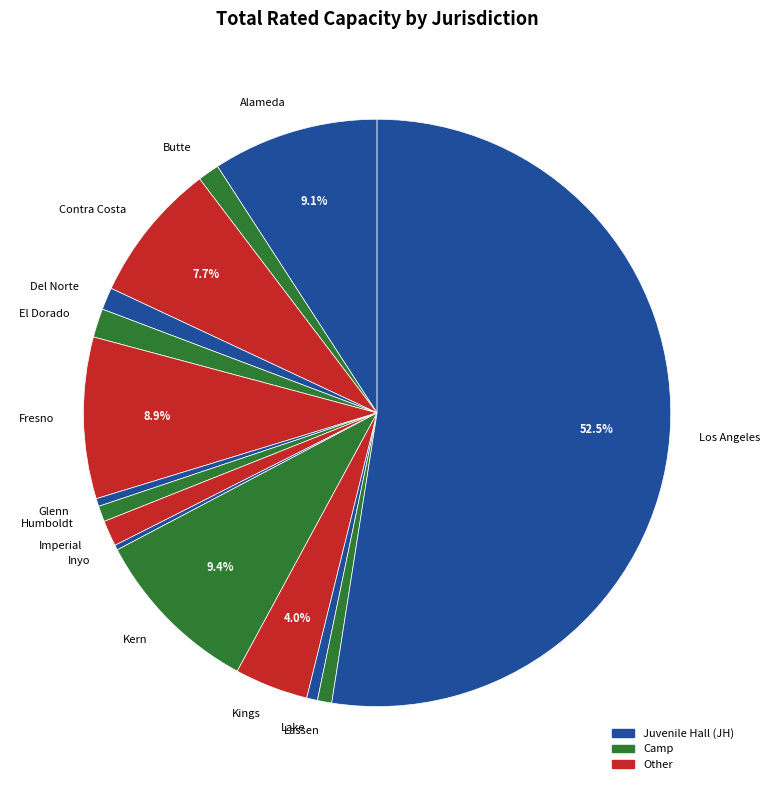

The Humboldt slice represents 1% of the pie. True or false?

True